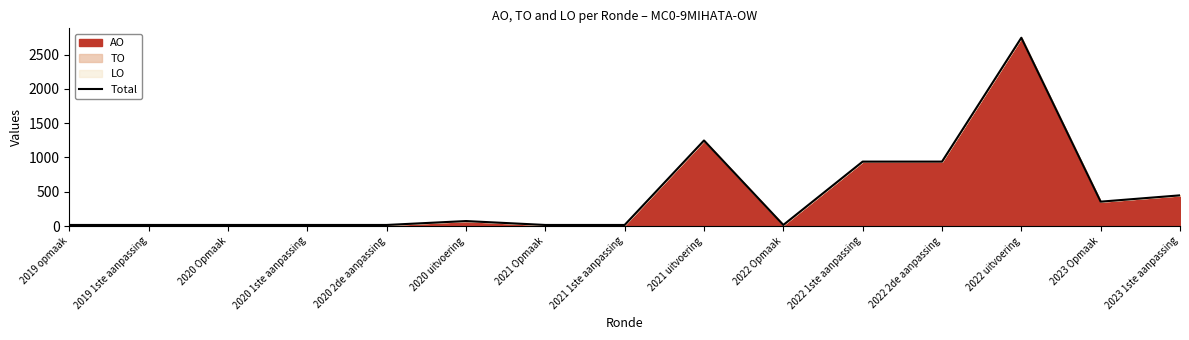

Does the chart have visible grid lines?

No